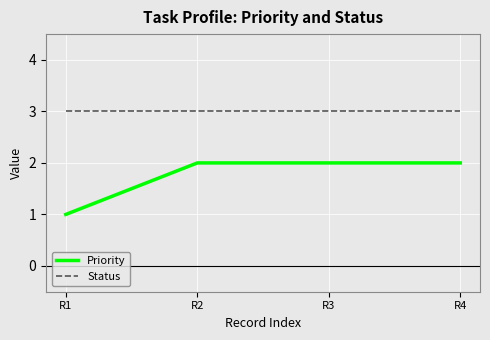

Which category has the lowest value across all series?

R1